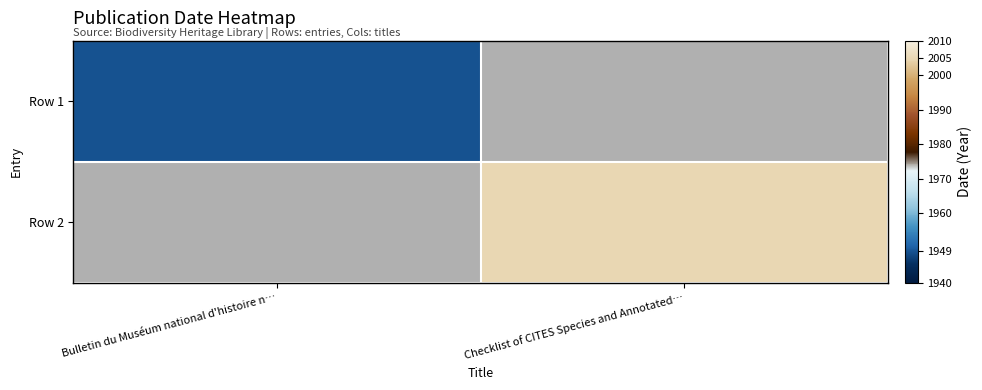

Rank the categories by Row 1 value from highest to lowest.

Bulletin du Muséum national d'histoire n…, Checklist of CITES Species and Annotated…